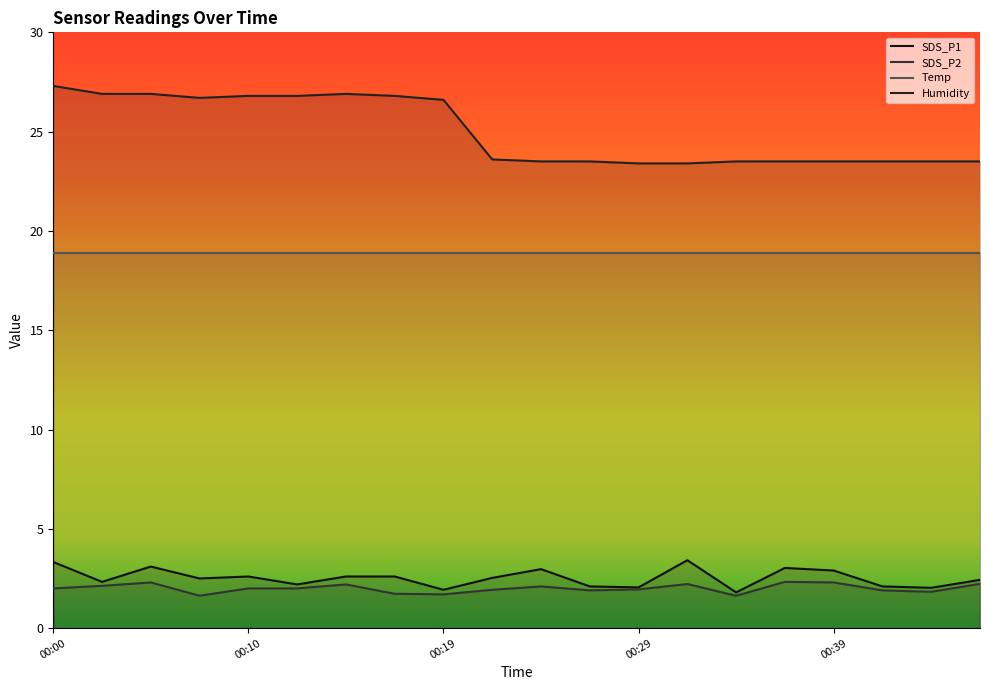

True or false: SDS_P2 and SDS_P1 cross at least once.

False